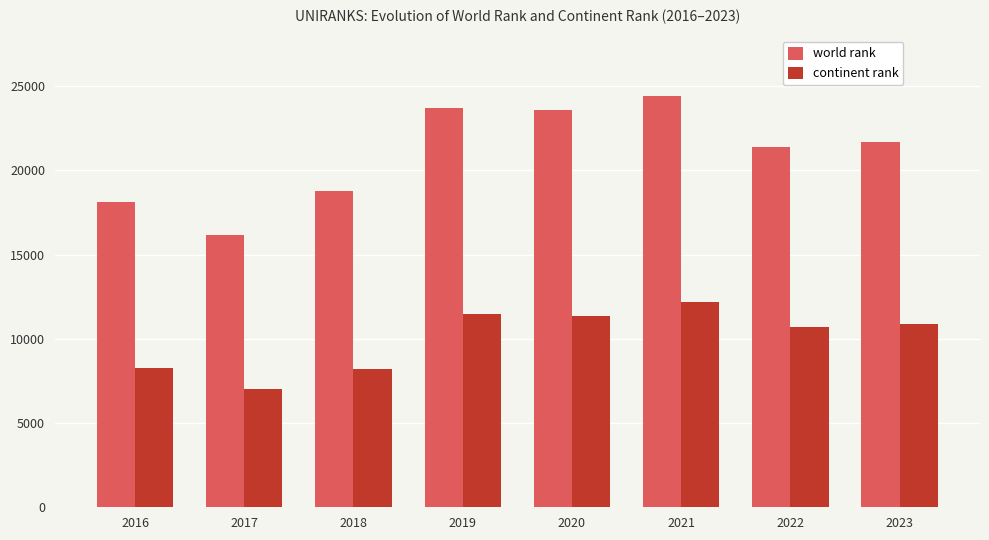

Which series changed the most between 2021 and 2022?

world rank